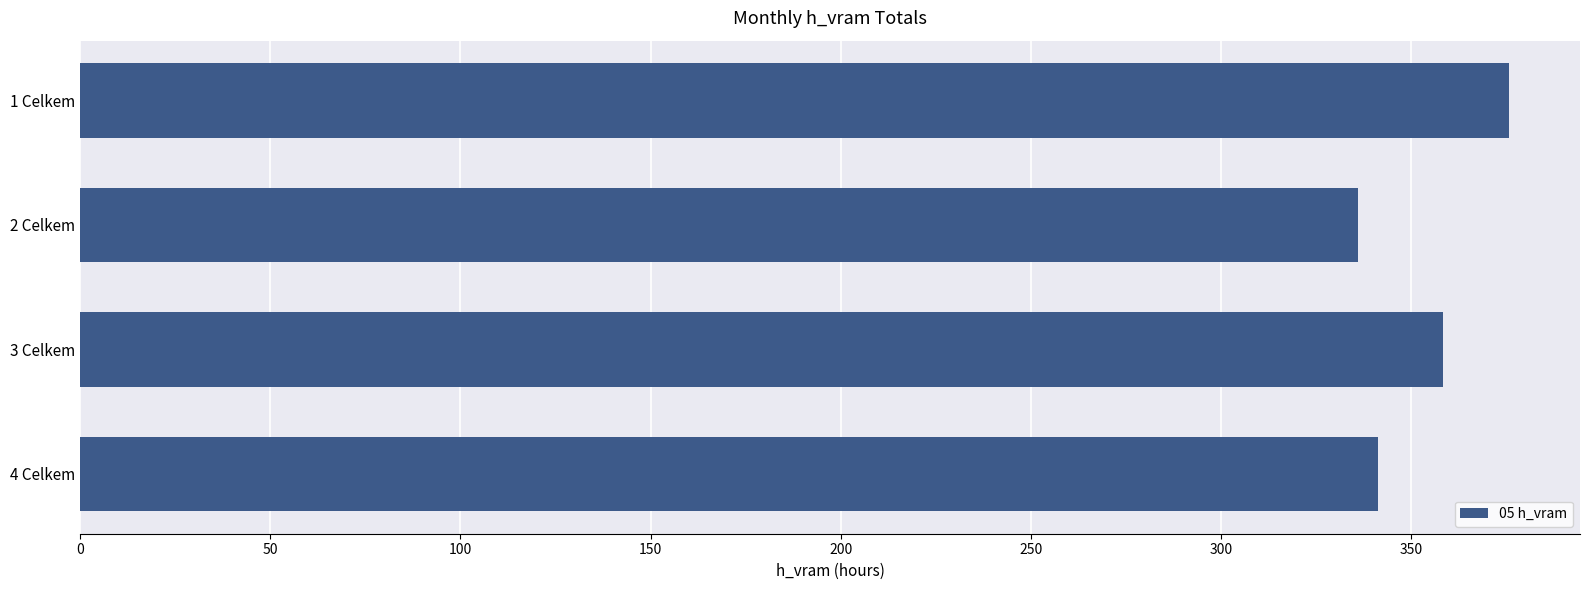

Is it true that the value at 1 Celkem is 375.6?

True